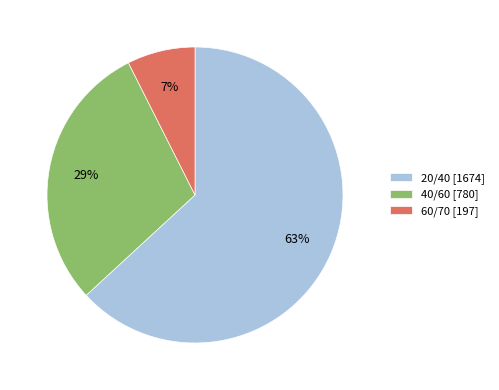

Combined, do 40/60 [780] and 20/40 [1674] account for over 50%?

Yes